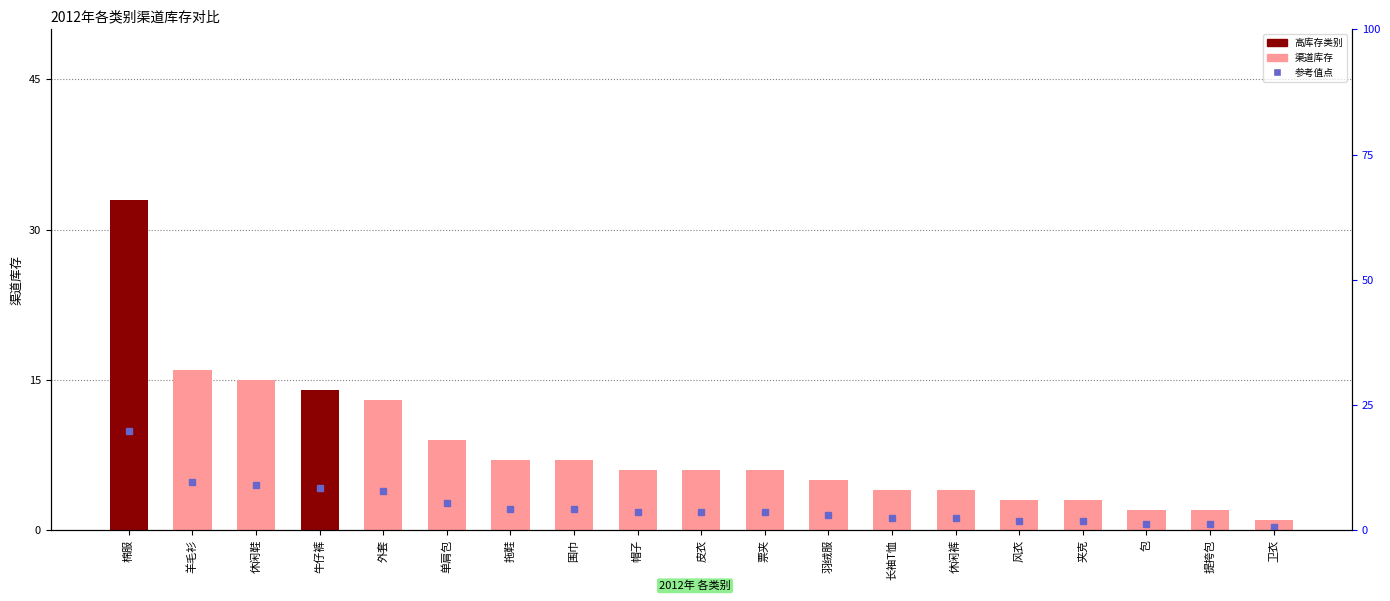

List the labels in order of value, smallest first.

卫衣, 包, 提挎包, 风衣, 夹克, 长袖T恤, 休闲裤, 羽绒服, 帽子, 皮衣, 票夹, 拖鞋, 围巾, 单肩包, 外套, 牛仔裤, 休闲鞋, 羊毛衫, 棉服